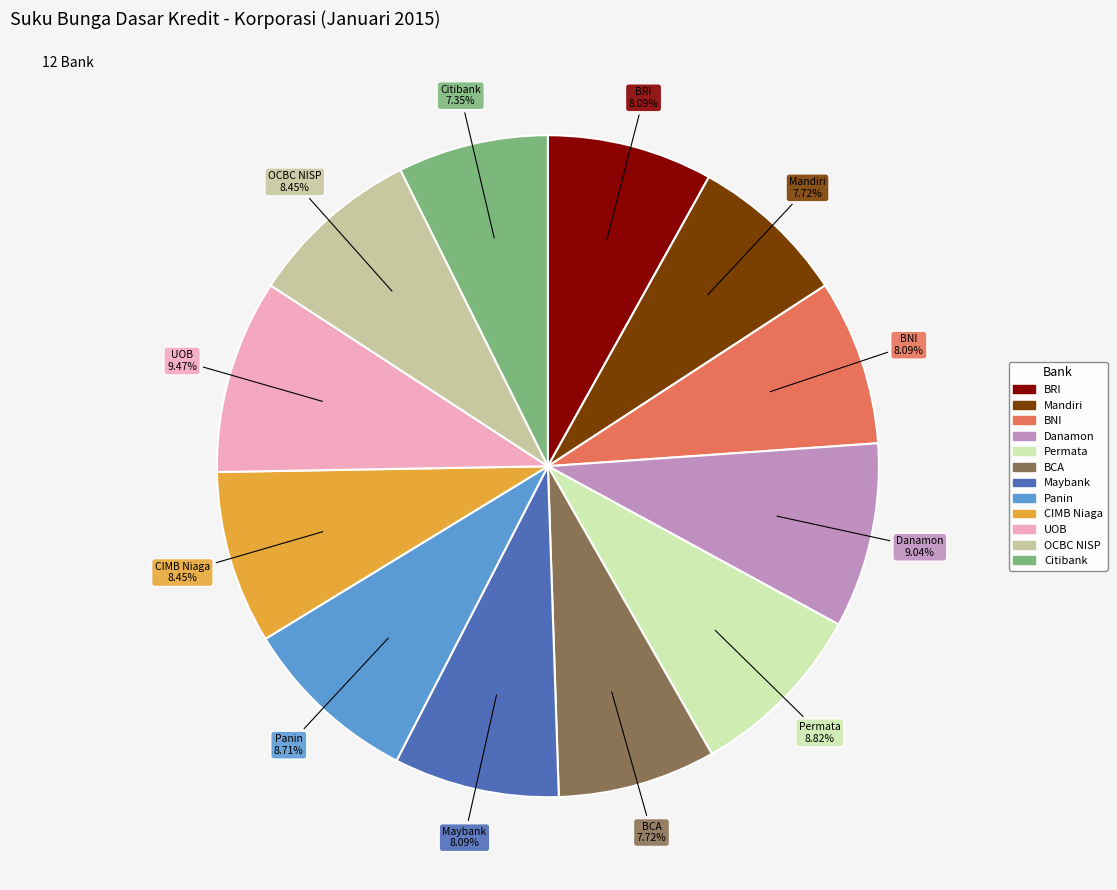

Does any single category account for the majority?

No